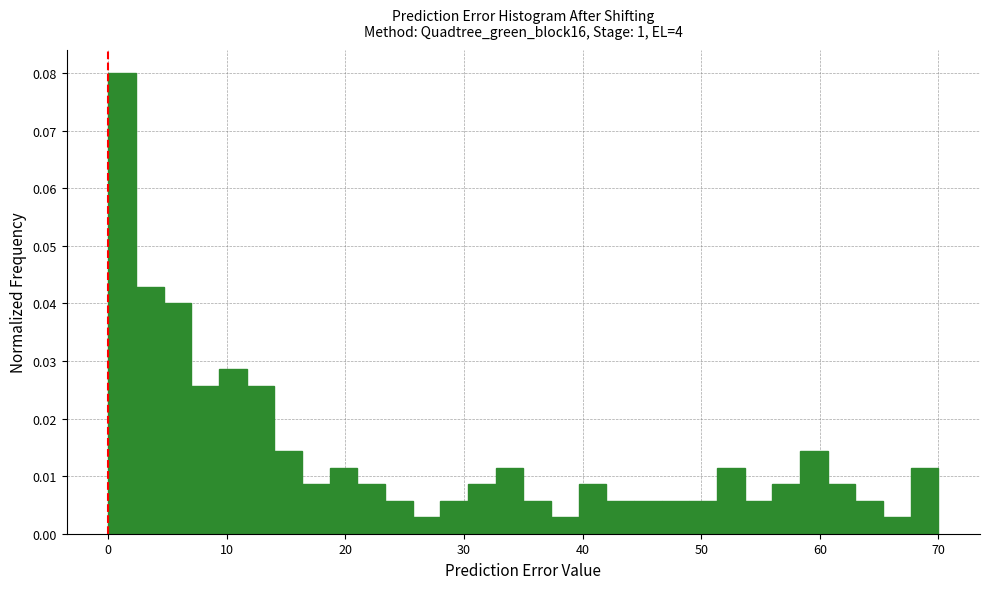

Read against the x-axis, roughly where is the centre of the tallest bar?

1